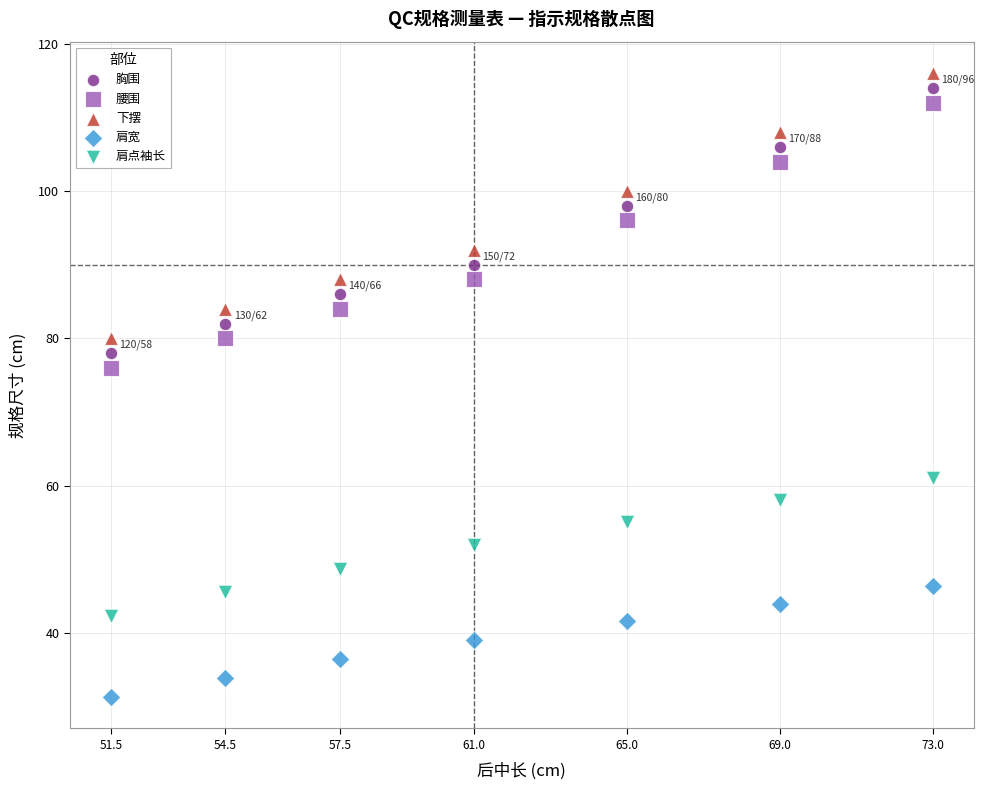

What is the X range (max minus min) for the scatter plot?

21.5